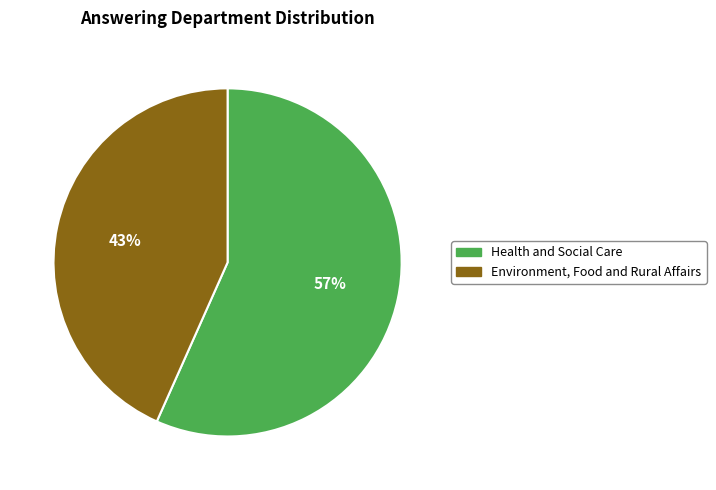

To the nearest percent, what percentage of the pie is Environment, Food and Rural Affairs?

43%